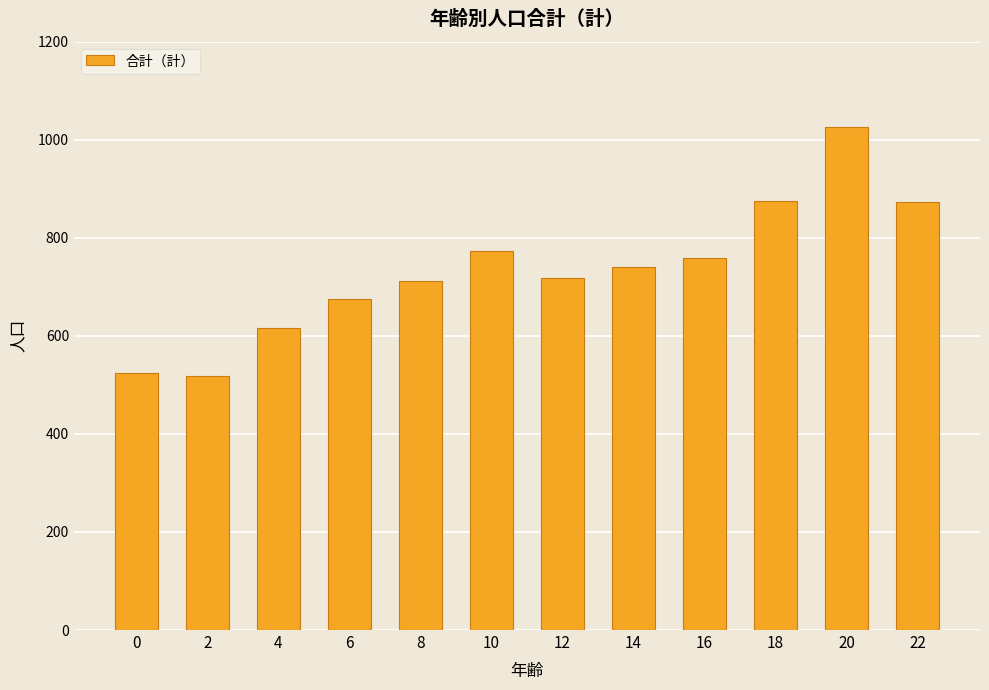

What is the maximum value shown in the chart?

1026